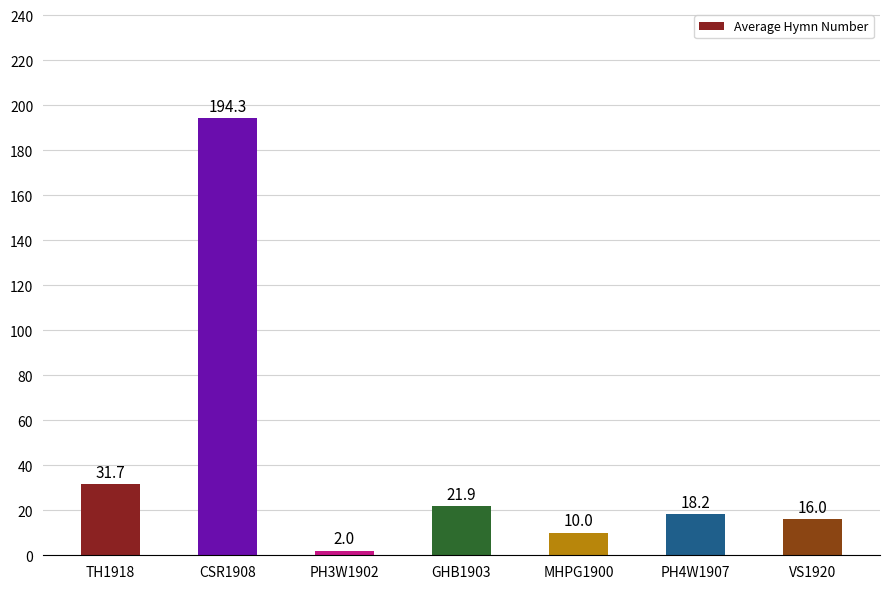

Count the number of values greater than 18.

4